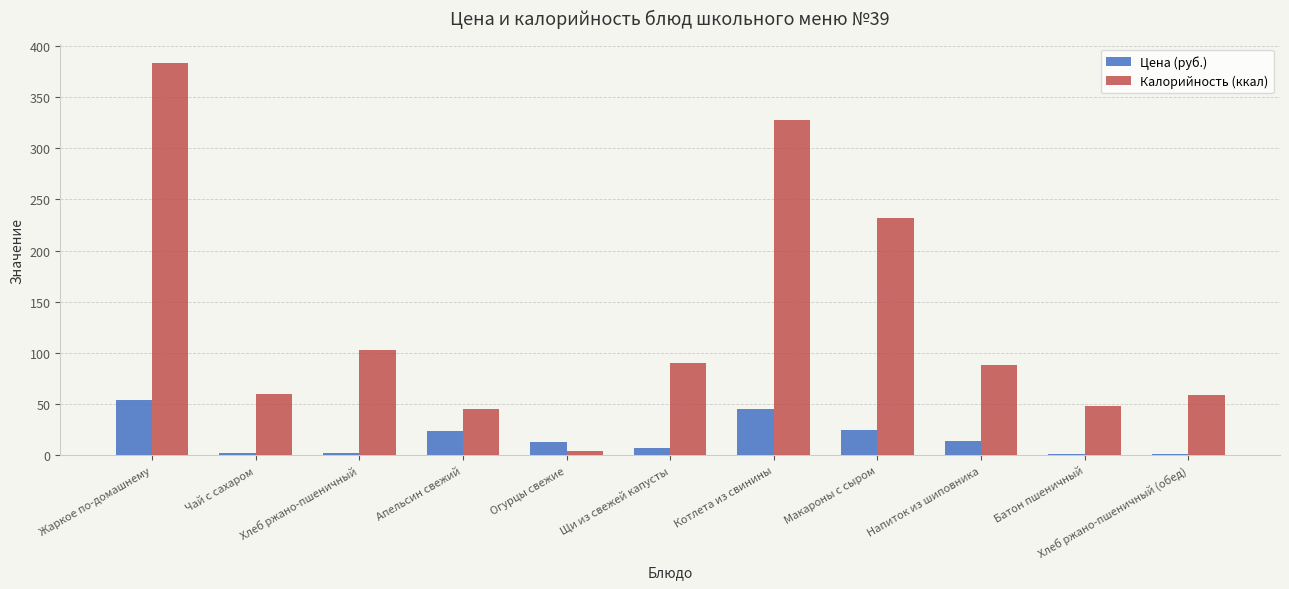

At which label is Цена (руб.) closest to 27?

Макароны с сыром